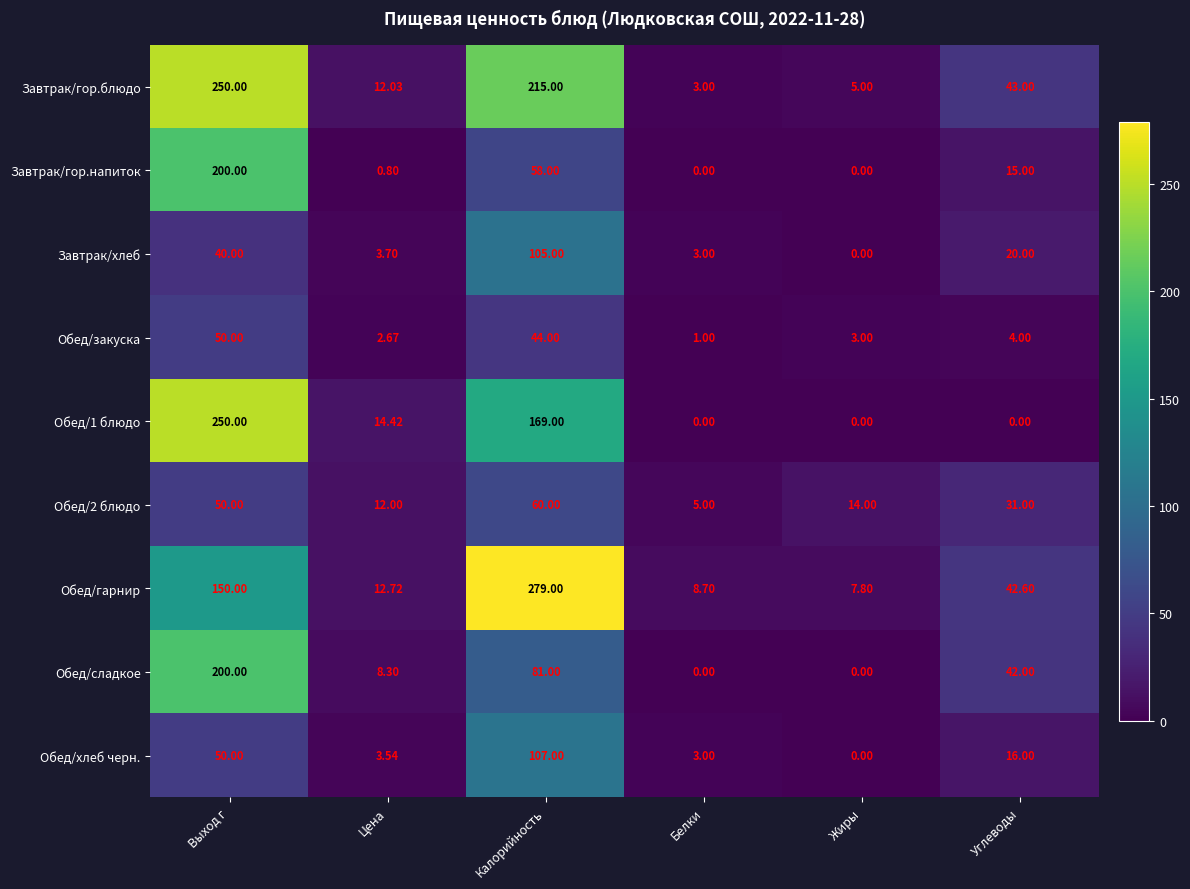

What is the difference between the highest and lowest values at Калорийность?

235.0